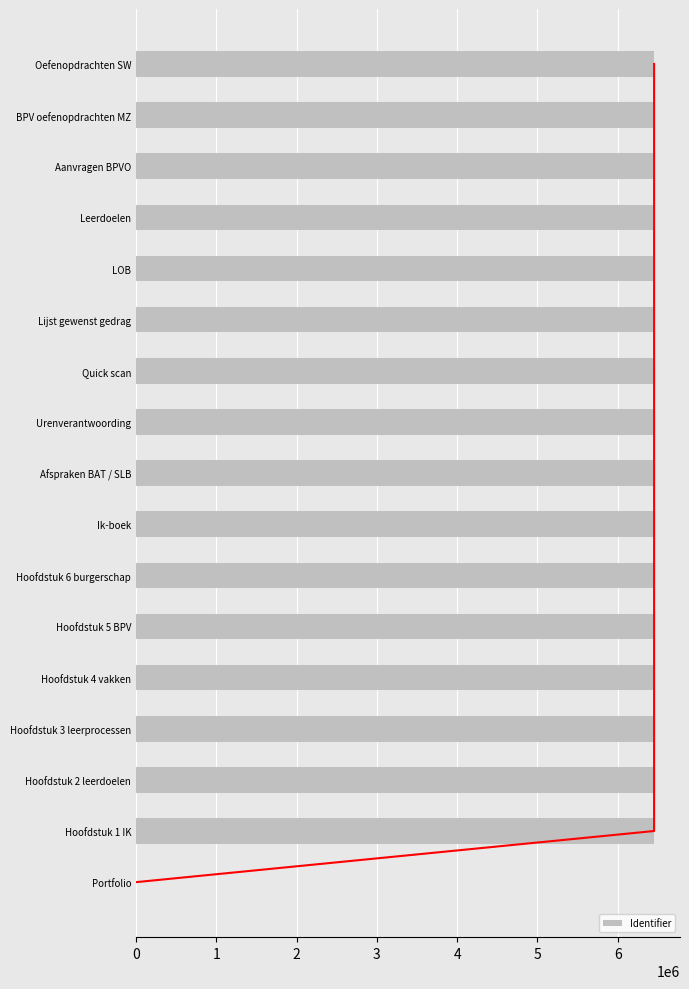

At which label is Identifier closest to 3226969?

Hoofdstuk 1 IK